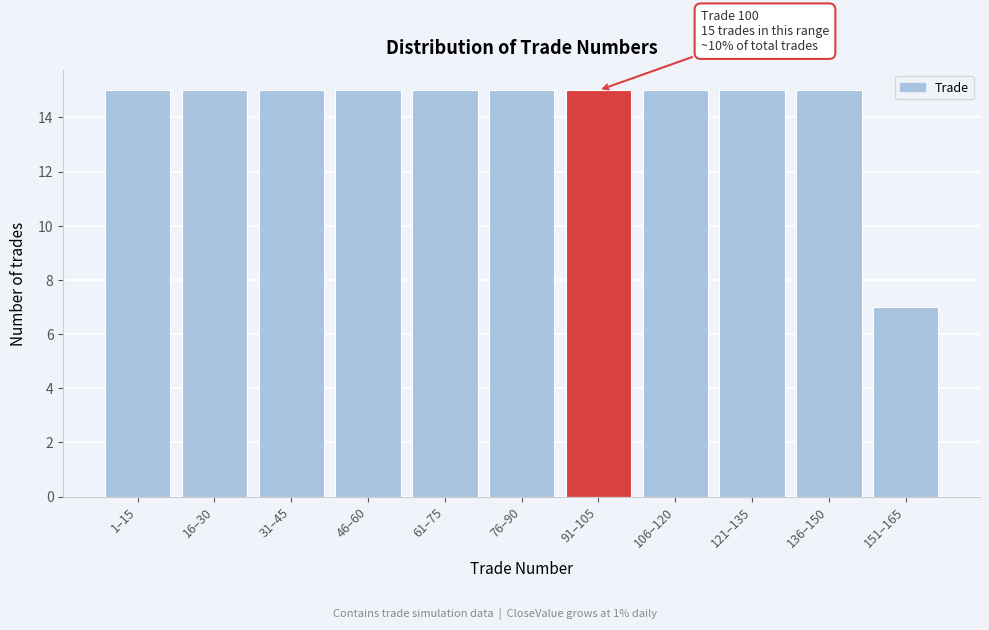

Reading left to right, what are all the values shown in this chart?

15	15	15	15	15	15	15	15	15	15	7